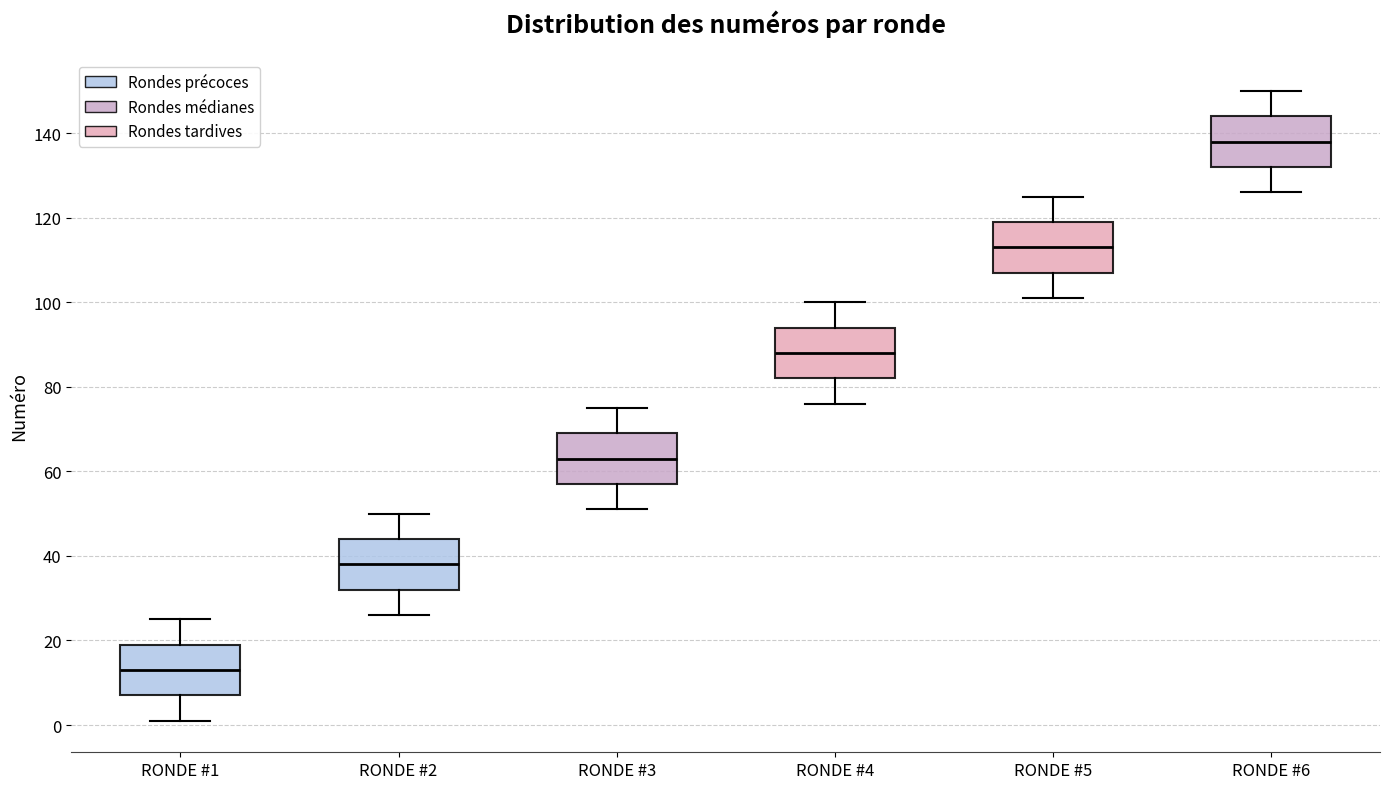

Where does the median line of the box for RONDE #6 sit on the y-axis? The values are not printed on the chart, so give them approximately, as read against the axis.

138